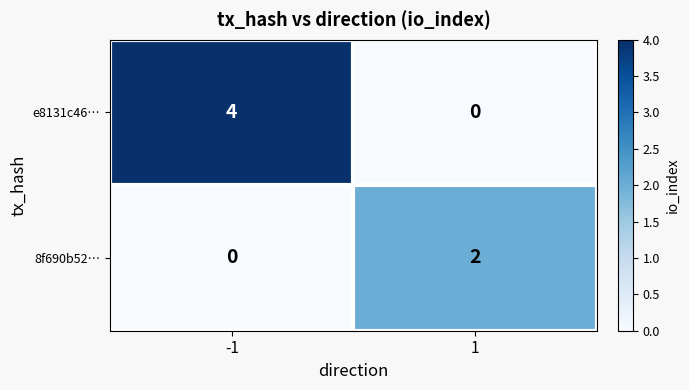

Count the number of categories in the chart.

2